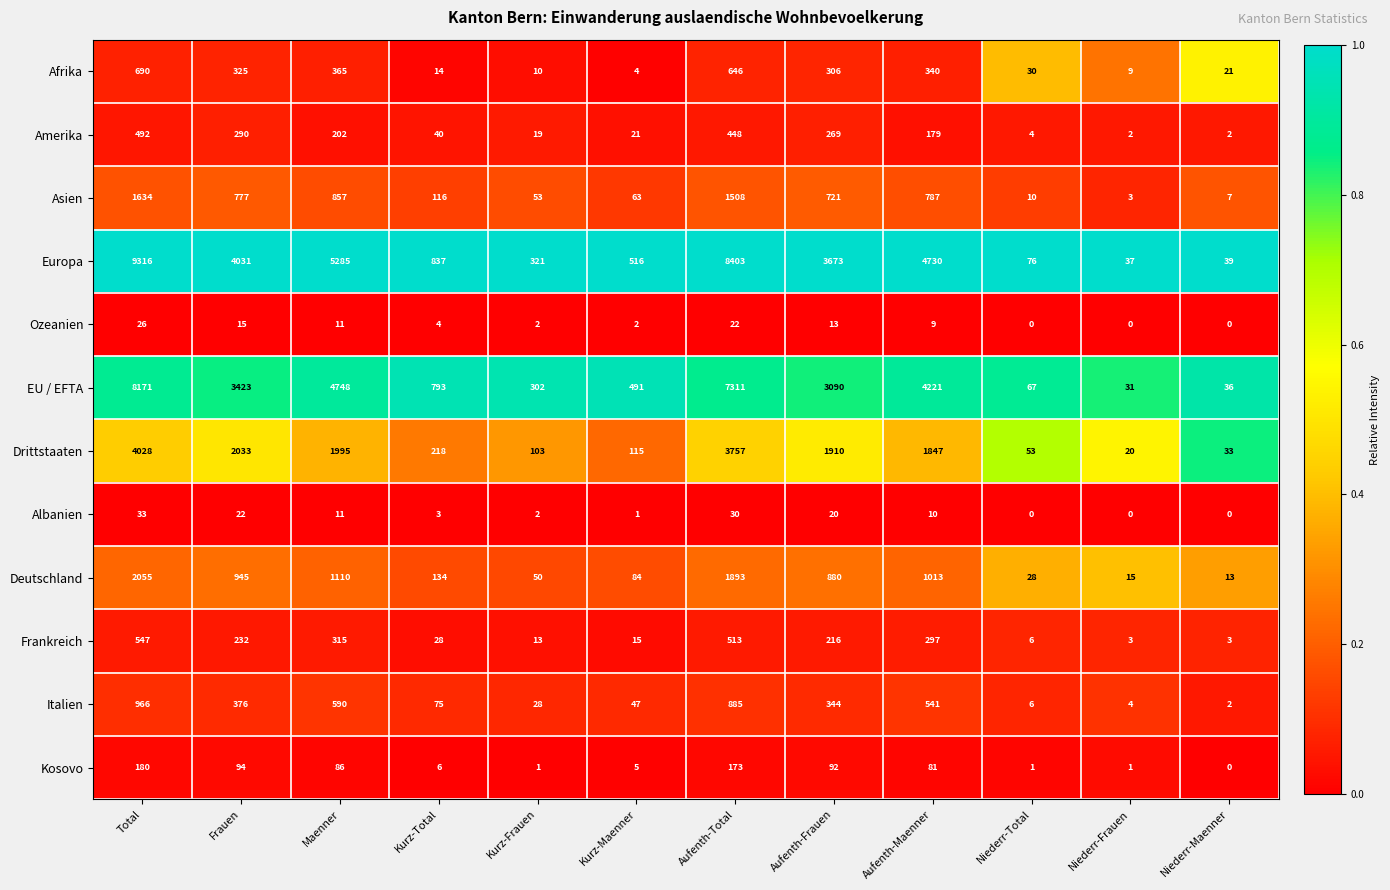

Is it true that Amerika equals 21 at Kurz-Maenner?

True